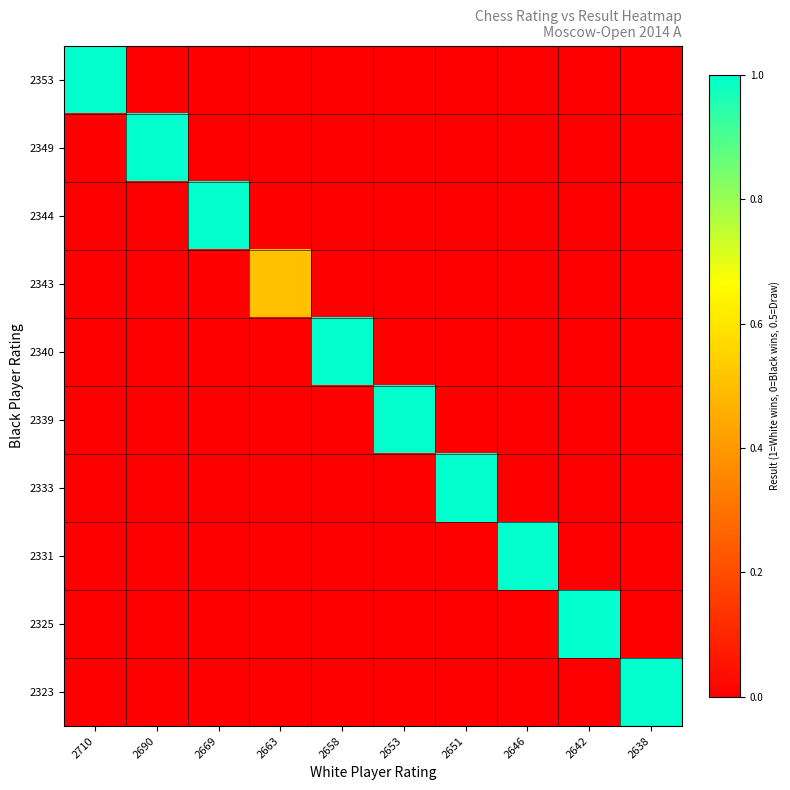

At which category is the sum across all series the highest?

2710